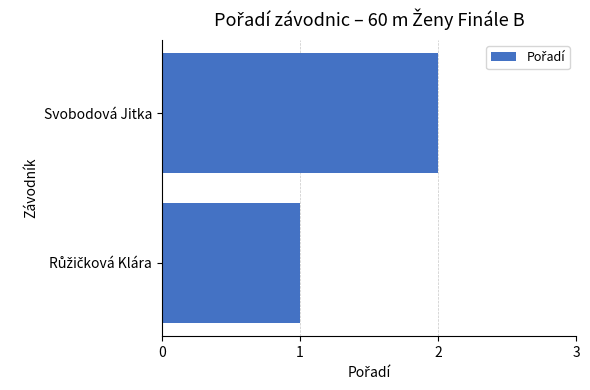

What is the sum of all values?

3